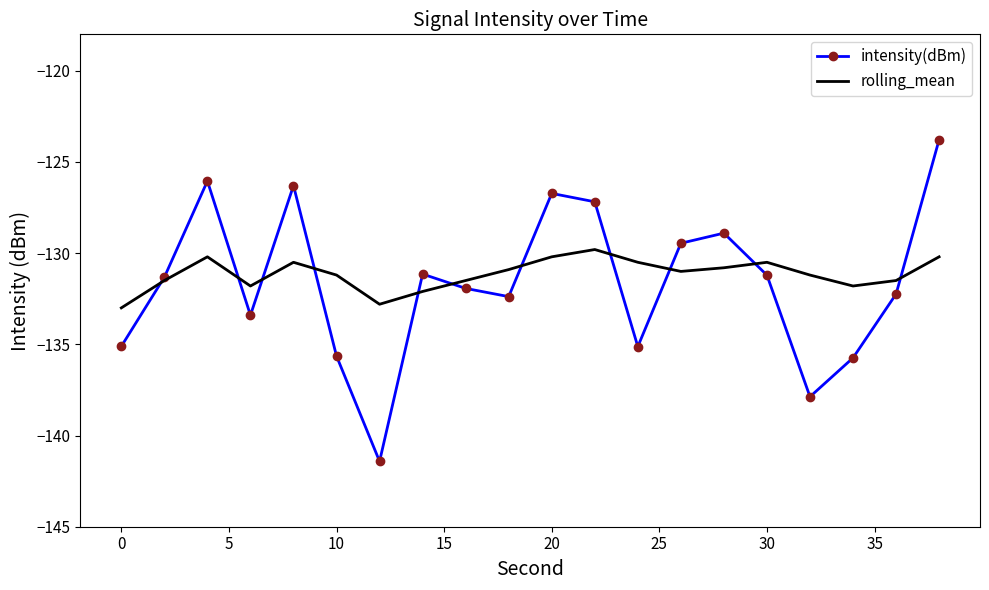

Rank the series by their maximum value, from highest to lowest.

intensity(dBm), rolling_mean